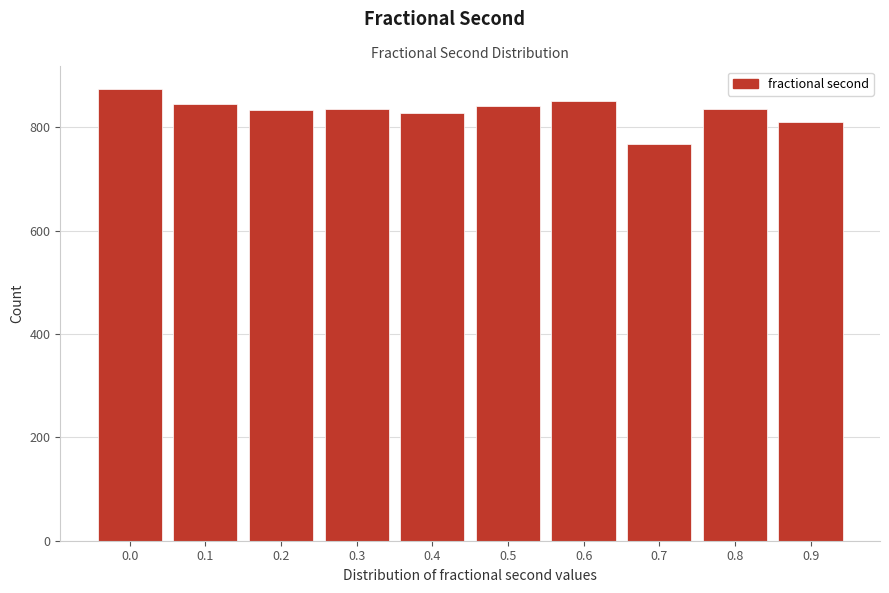

What is the maximum value shown in the chart?

874